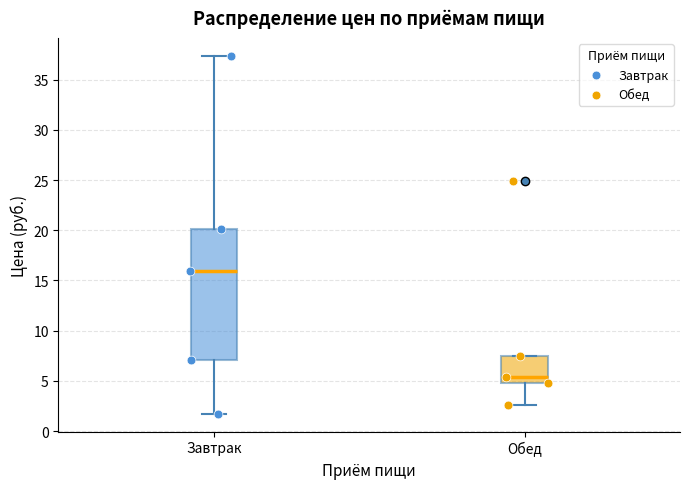

Reading left to right, transcribe this box plot: for each box, give where its median line is, the range the box spans, and where its two whiskers end, as read against the y-axis. The values are not printed on the chart, so give them approximately, as read against the axis.

Завтрак: median 16.0, box 7.0 to 20.0, whiskers 1.5 to 37.5
Обед: median 5.5, box 5.0 to 7.5, whiskers 2.5 to 7.5